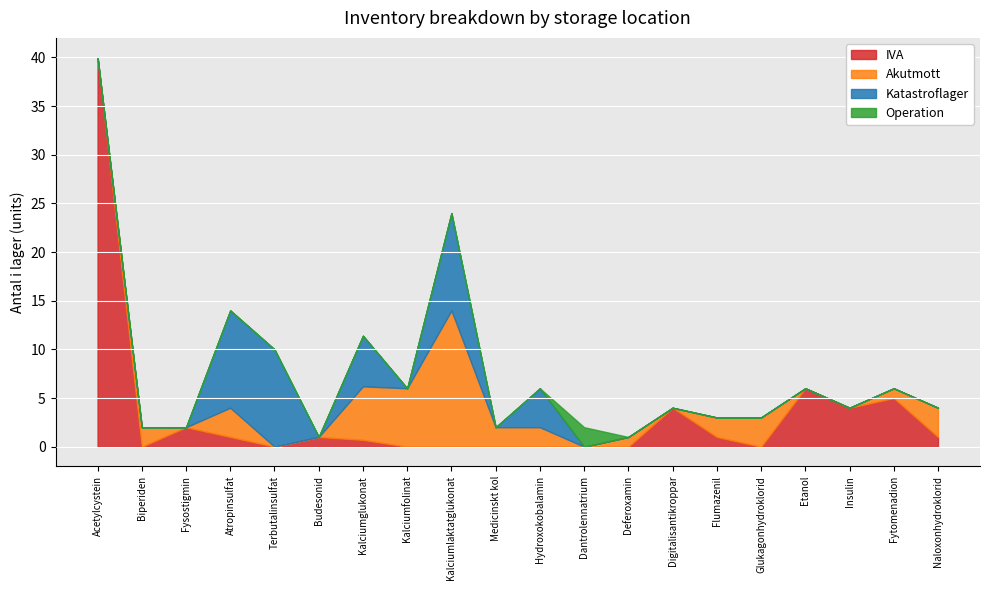

What is the maximum value shown in the chart?

40.0